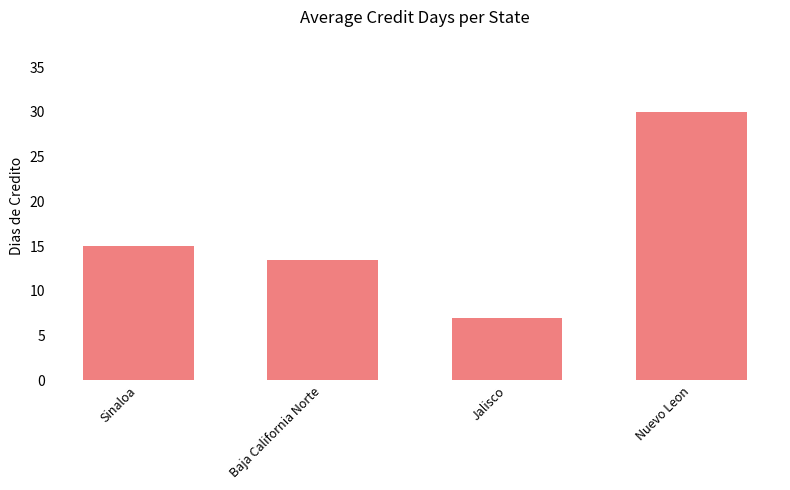

What is the difference between the second highest and minimum values?

8.0